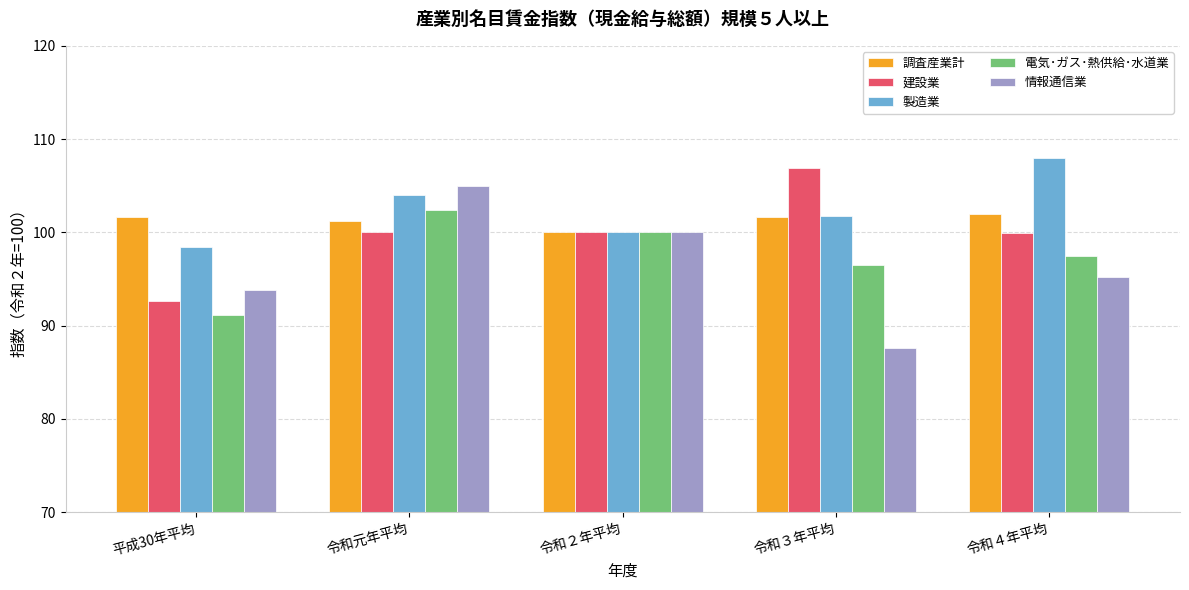

Is it true that 情報通信業 equals 183.8 at 令和元年平均?

False